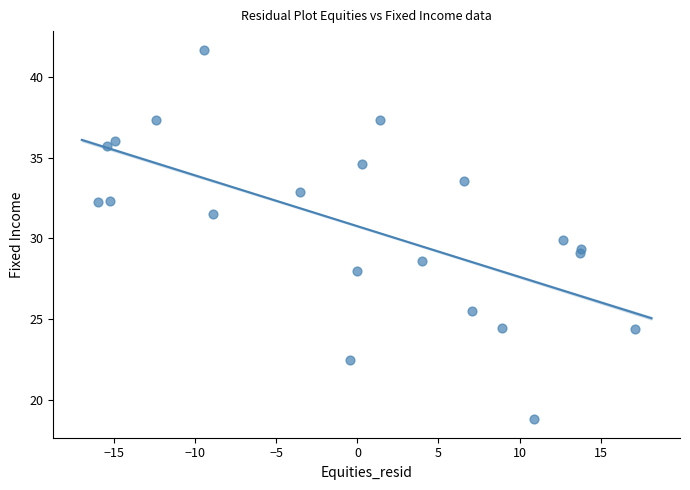

What is the range of Y values (max minus min)?

22.9